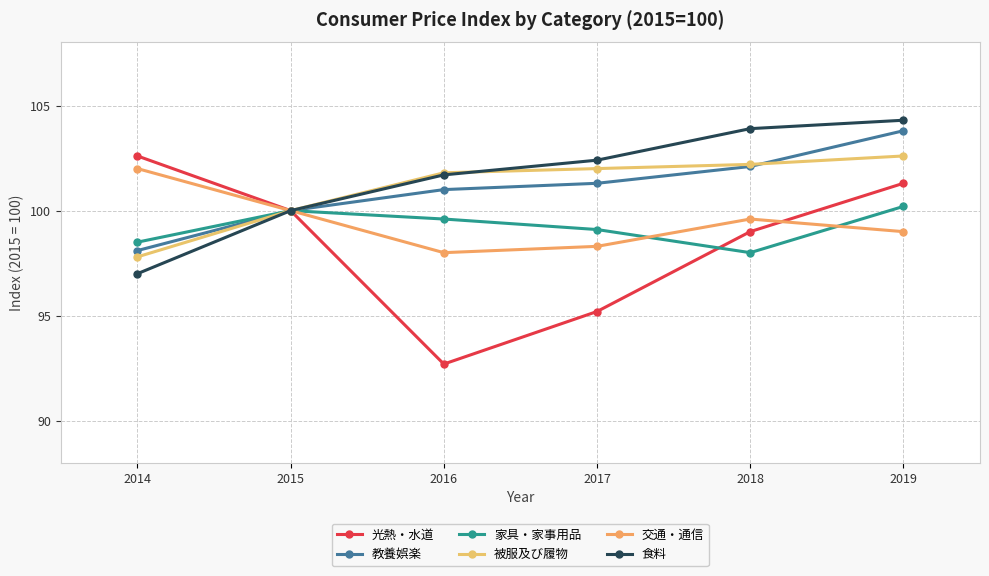

Between which two adjacent categories do 交通・通信 and 光熱・水道 first intersect?

2018 and 2019